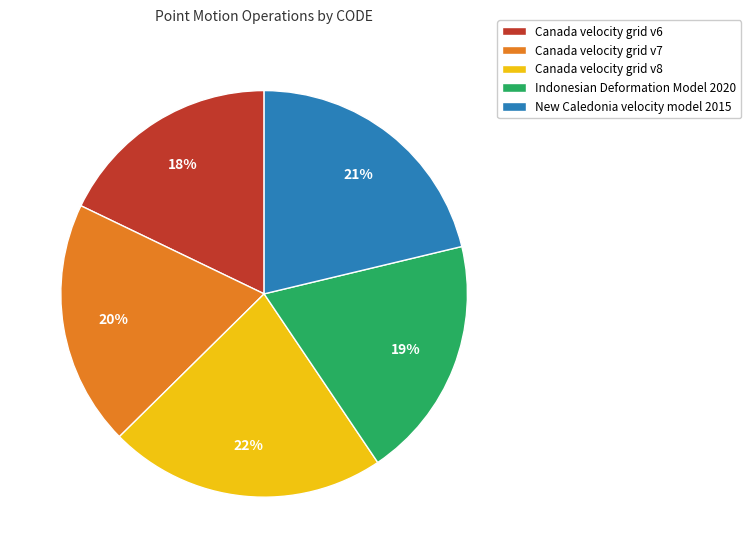

To the nearest percent, what percentage of the pie is New Caledonia velocity model 2015?

21%